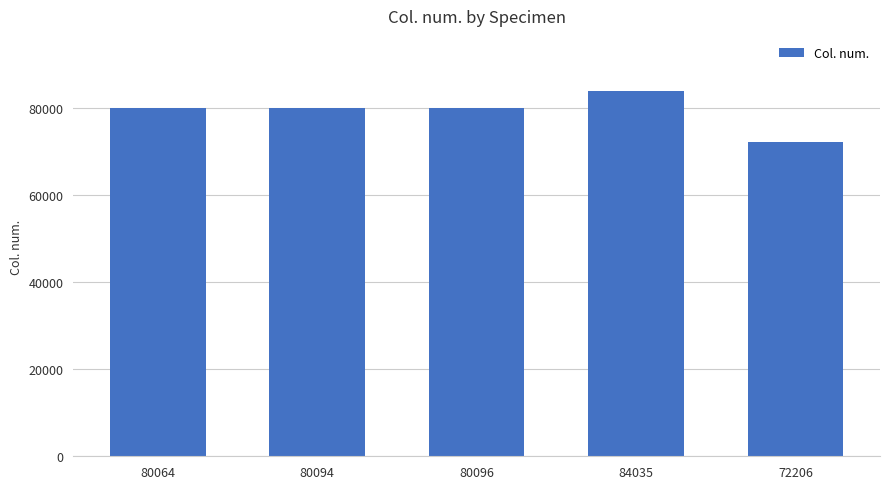

At which category does the chart reach its minimum across all series?

72206